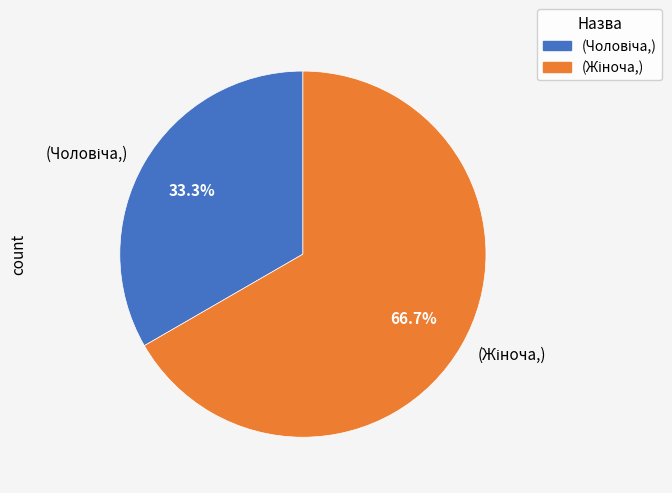

Does any single category account for the majority?

Yes